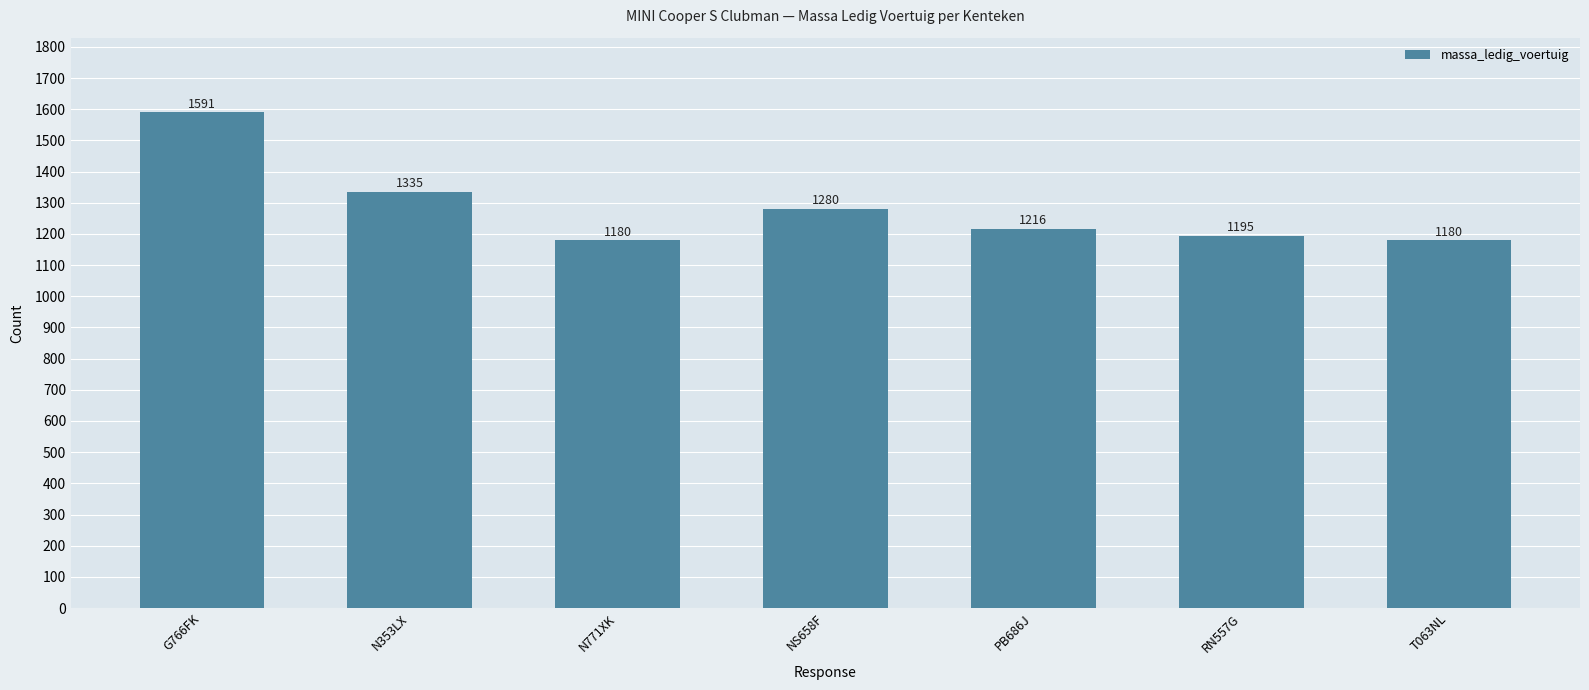

Which label corresponds to the largest value in the chart?

G766FK